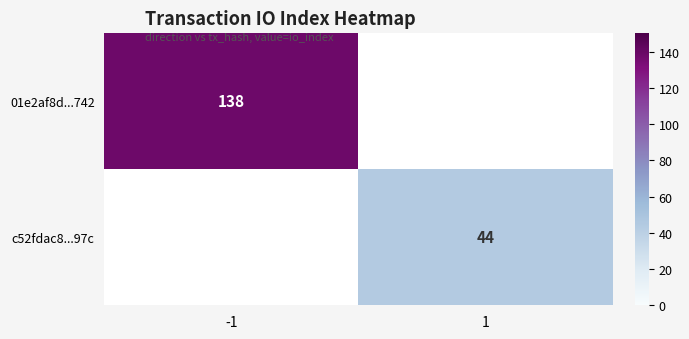

Is it true that 01e2af8d...742 equals 138 at -1?

True